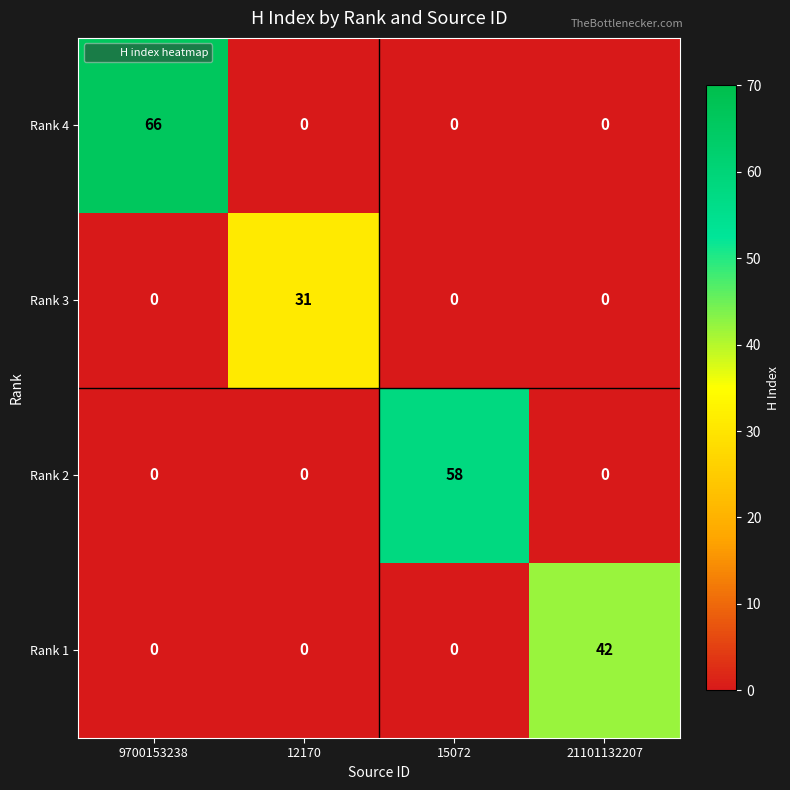

How many distinct data groups are displayed?

4